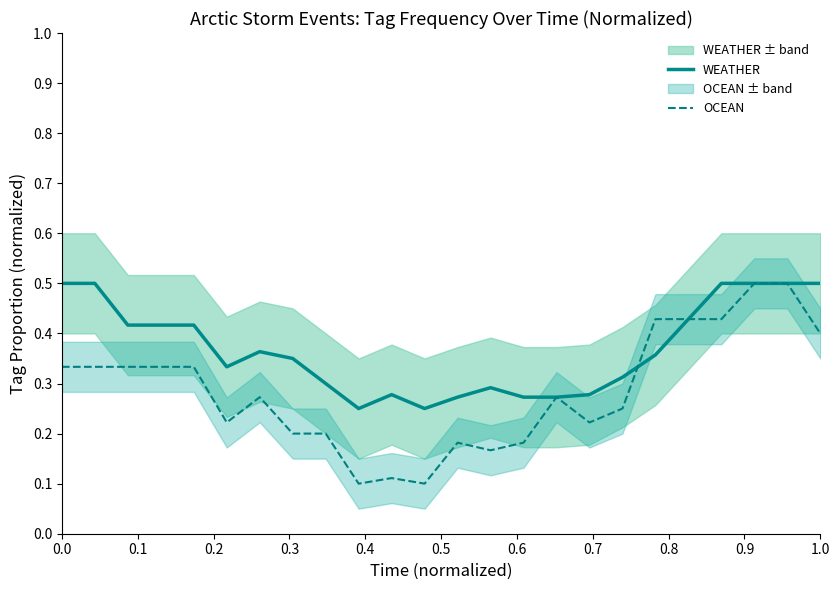

The value of OCEAN at 0.8 is 0.3. True or false?

False